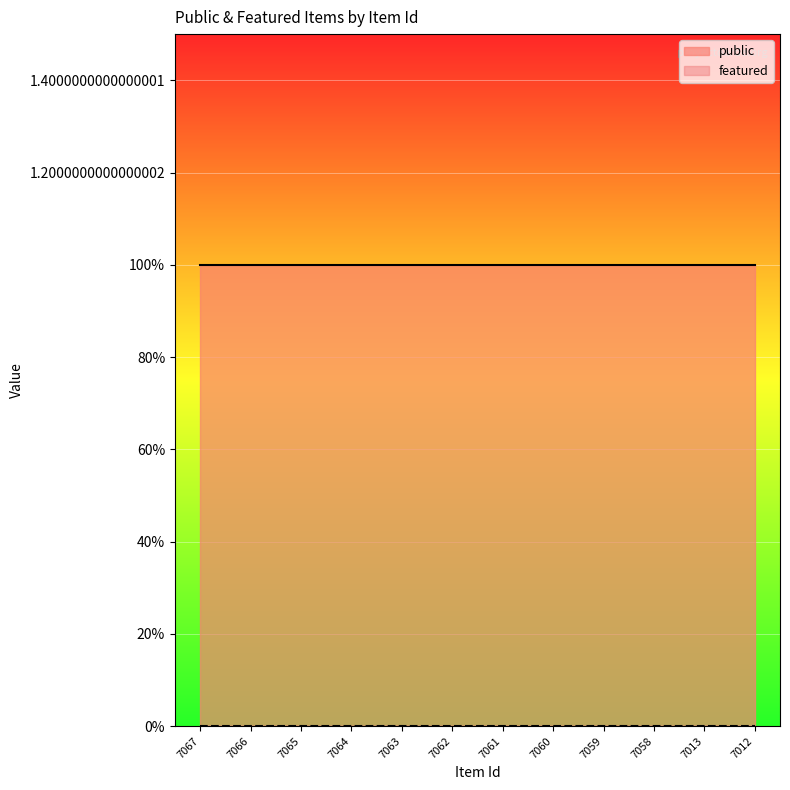

Which series has the largest total across all categories?

public